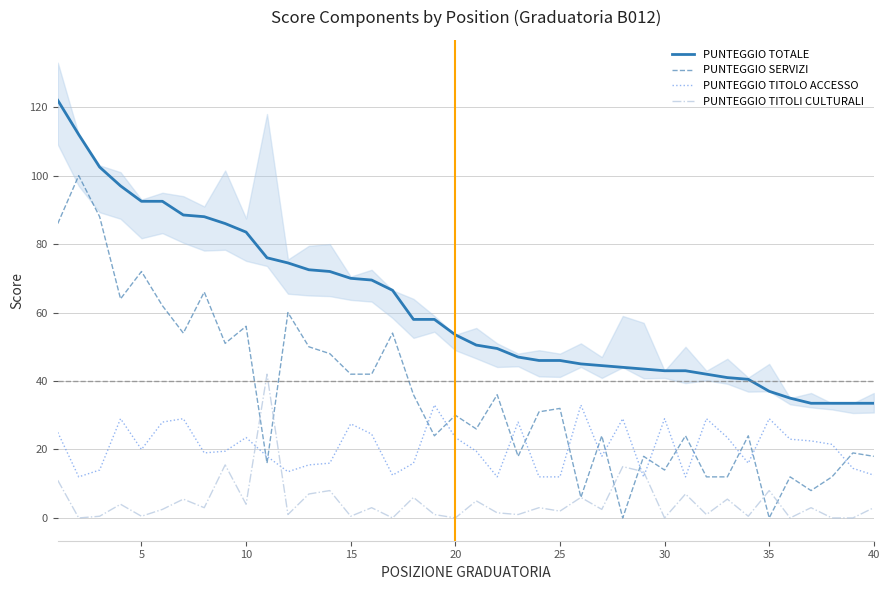

Which series has the largest total across all categories?

PUNTEGGIO TOTALE